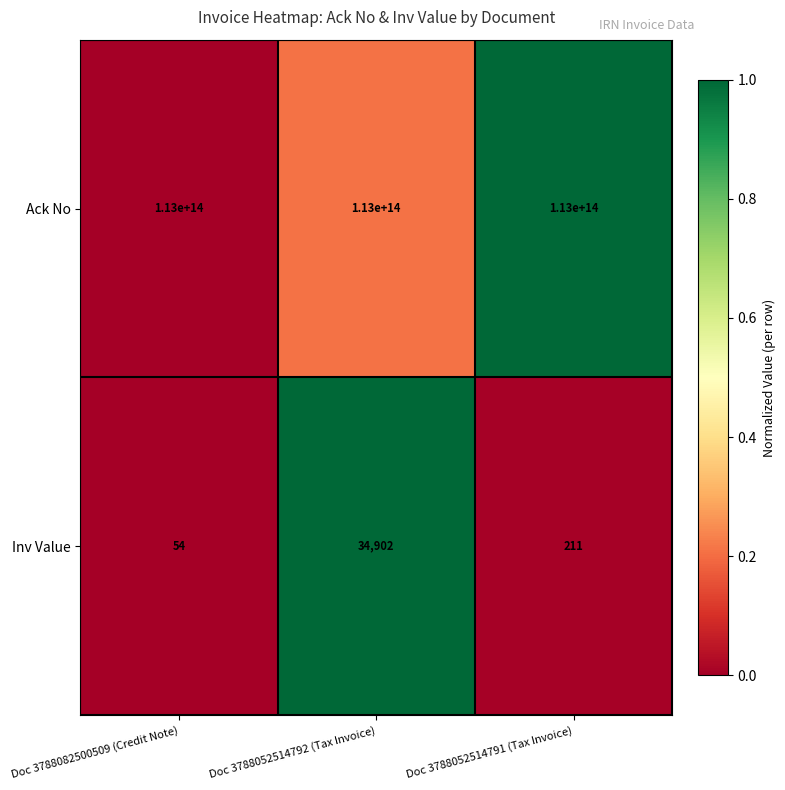

True or false: Ack No has a value of 200255419717212 at Doc 3788052514792 (Tax Invoice).

False